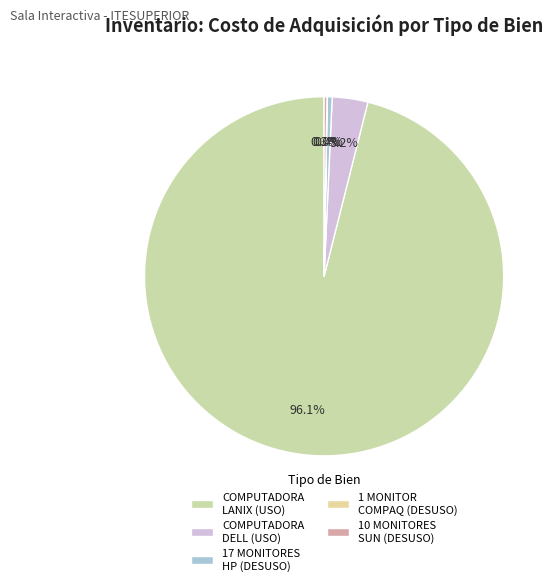

Does any single category account for the majority?

Yes